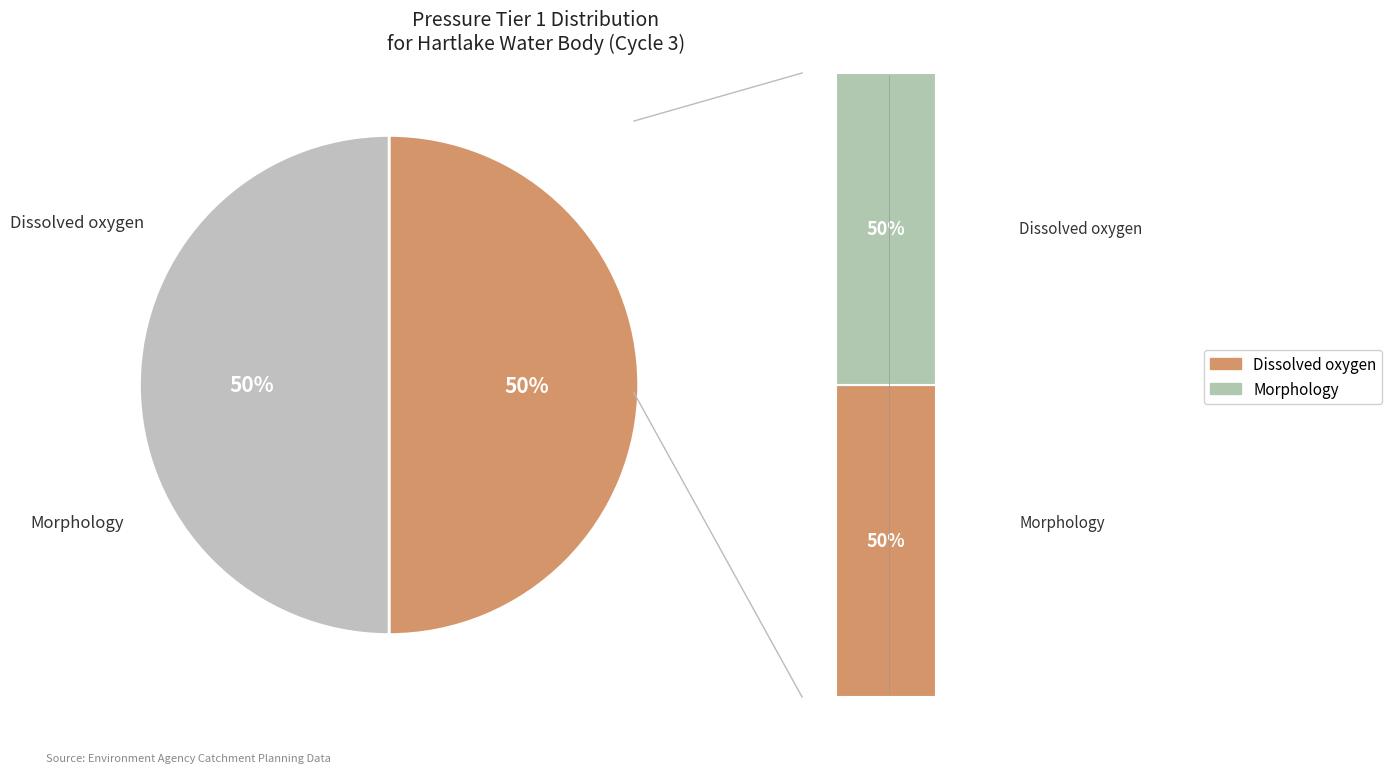

Is it true that Morphology is 50% of the pie?

True